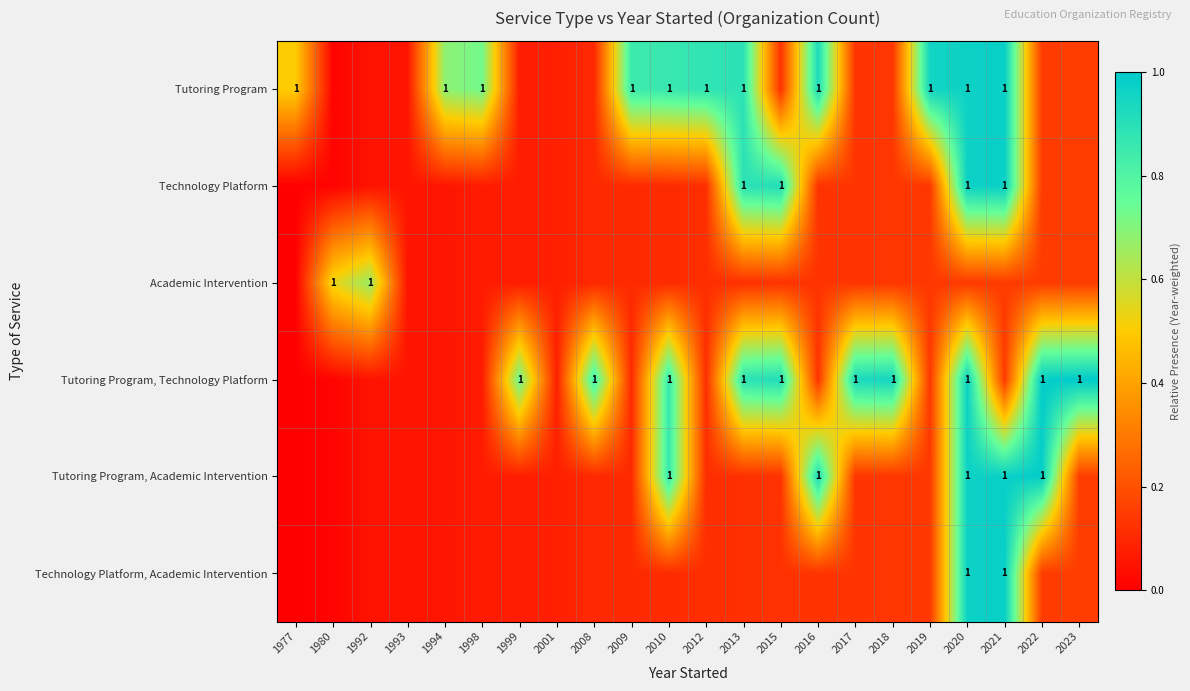

Which has a higher value, 2013 or 2017?

2013